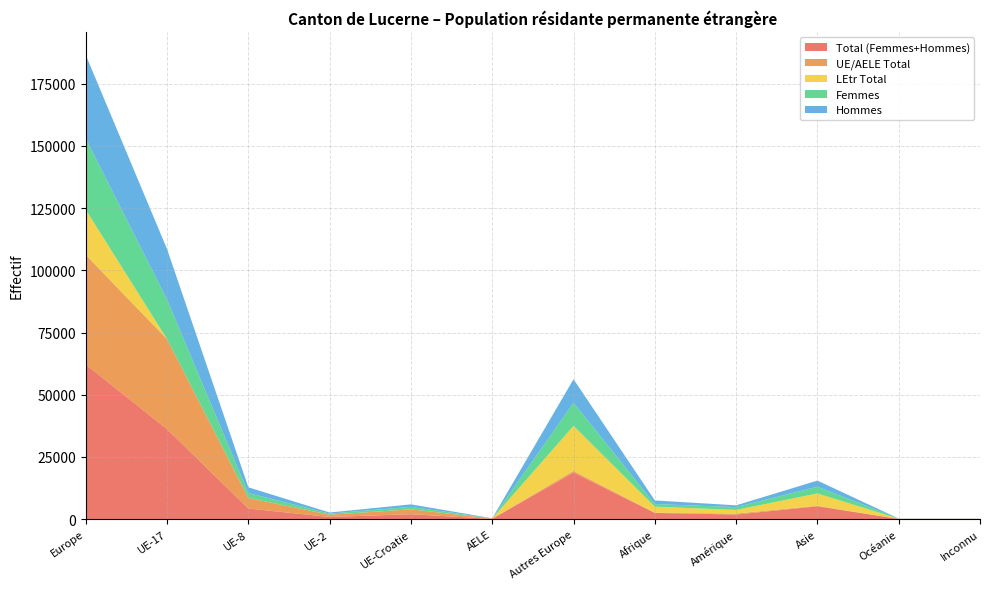

Reading right to left, list all the values displayed in this chart.

Total (Femmes+Hommes): 72	81	5165	1851	2509	18748	118	1981	887	4265	36178	62177
UE/AELE Total: 1	10	207	402	75	636	118	1966	887	4262	36175	44044
LEtr Total: 71	71	4958	1449	2434	18112	0	15	0	3	3	18133
Femmes: 18	33	2713	1130	1048	9264	66	978	458	1963	15890	28619
Hommes: 54	48	2452	721	1461	9484	52	1003	429	2302	20288	33558